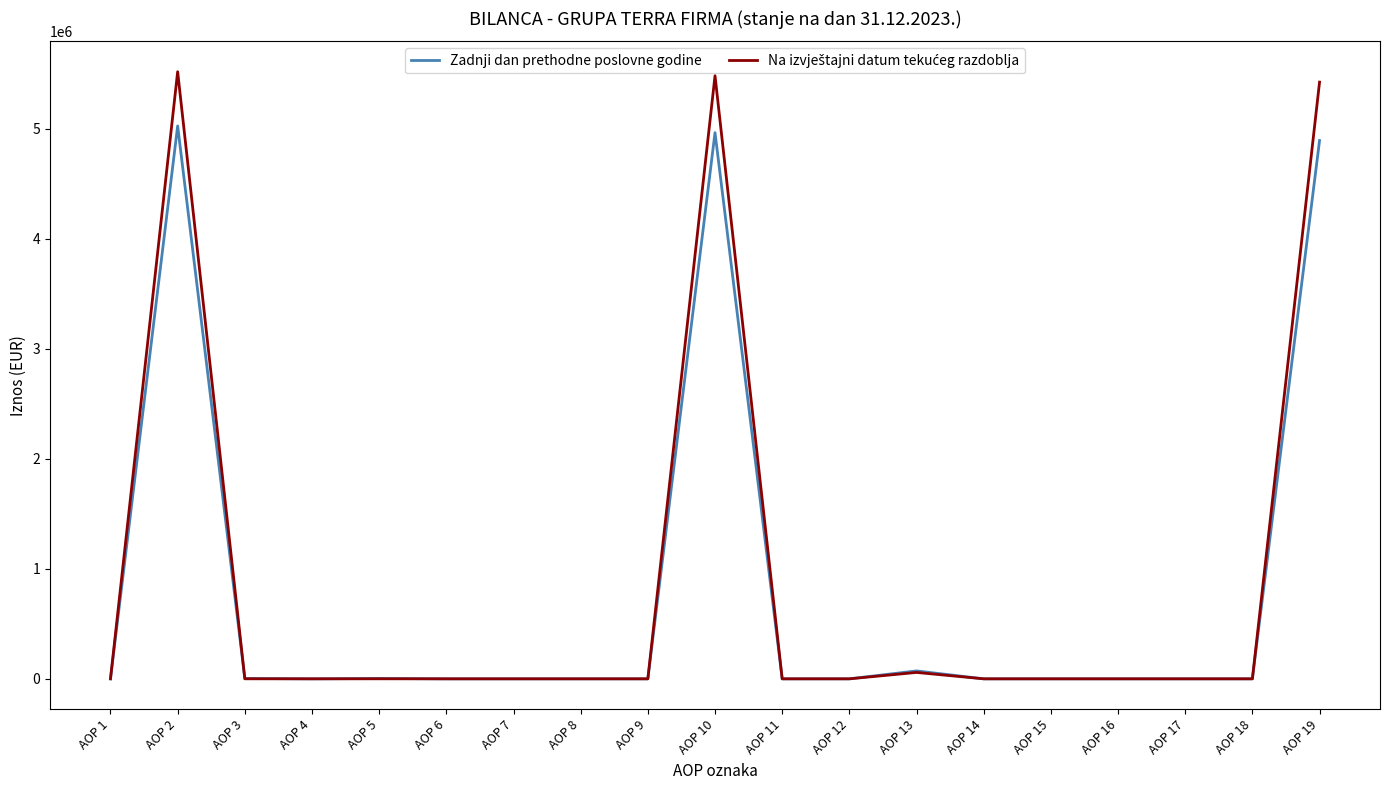

What is the greatest value displayed?

5520840.0